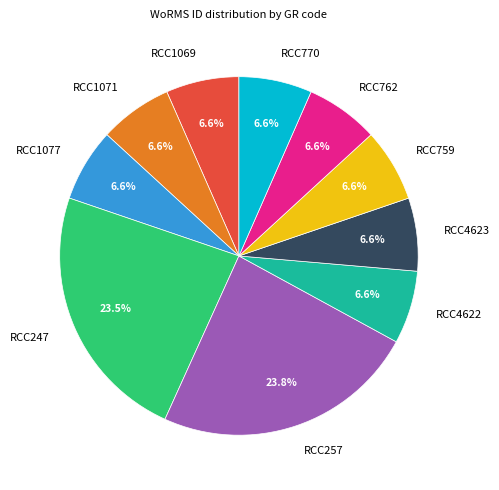

To the nearest percent, what is the combined percentage of RCC1071 and RCC759?

13%